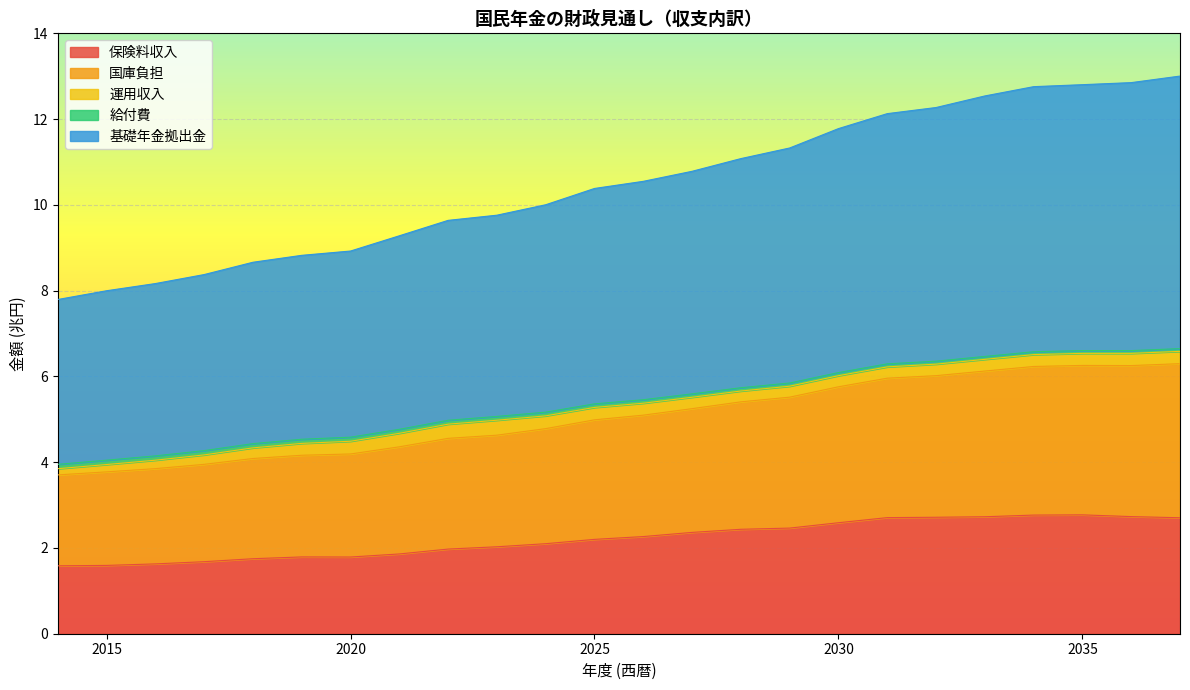

The value of 保険料収入 at 2035 is 2.8. True or false?

True